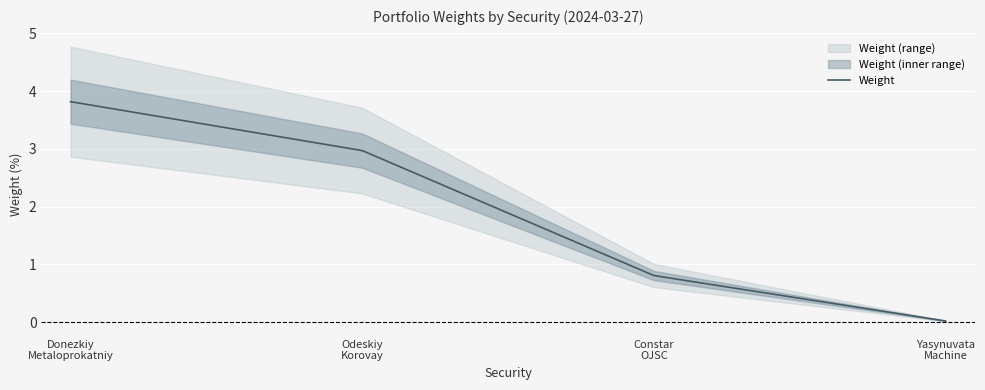

Where is the data nearest to the value 1?

Constar OJSC